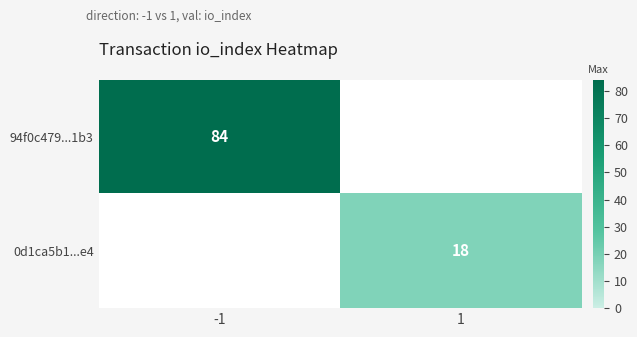

True or false: 0d1ca5b1...e4 has a value of 29 at 1.

False